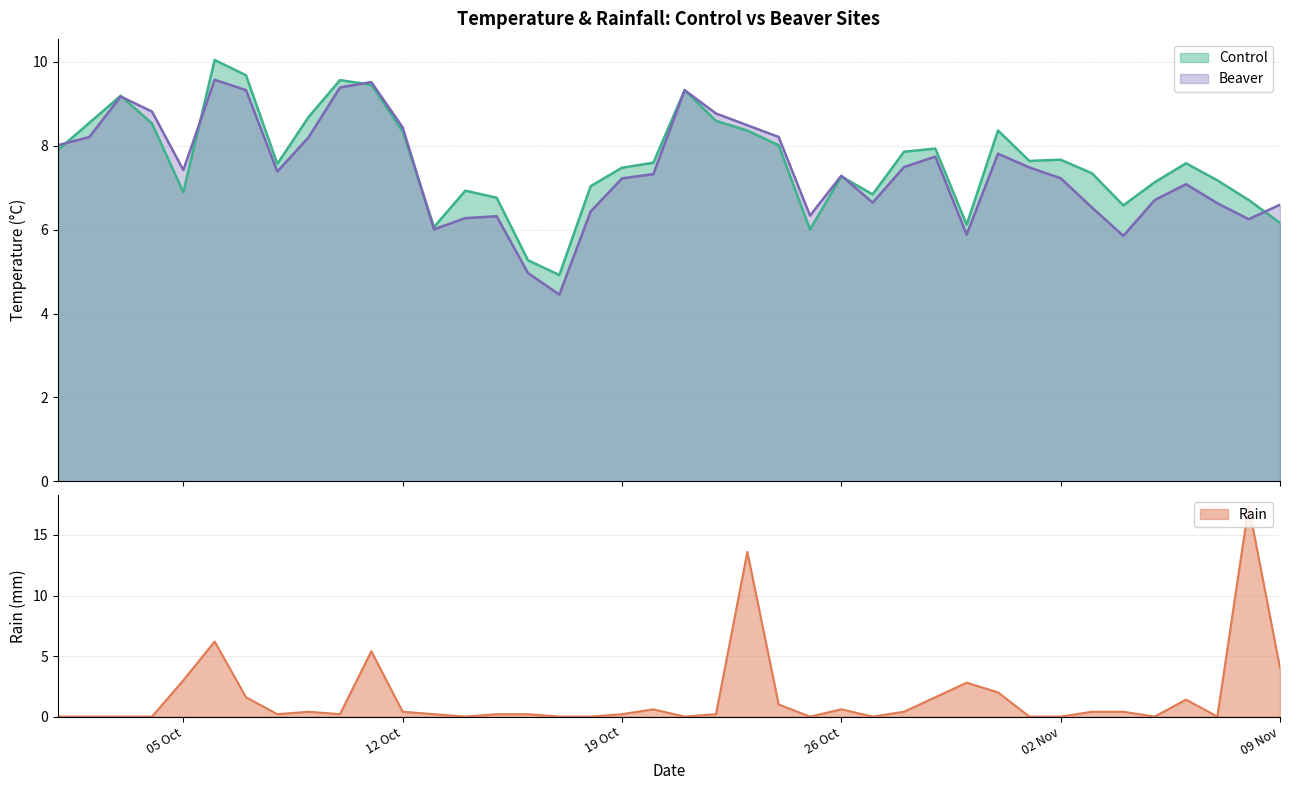

What is the minimum value for Control?

4.9